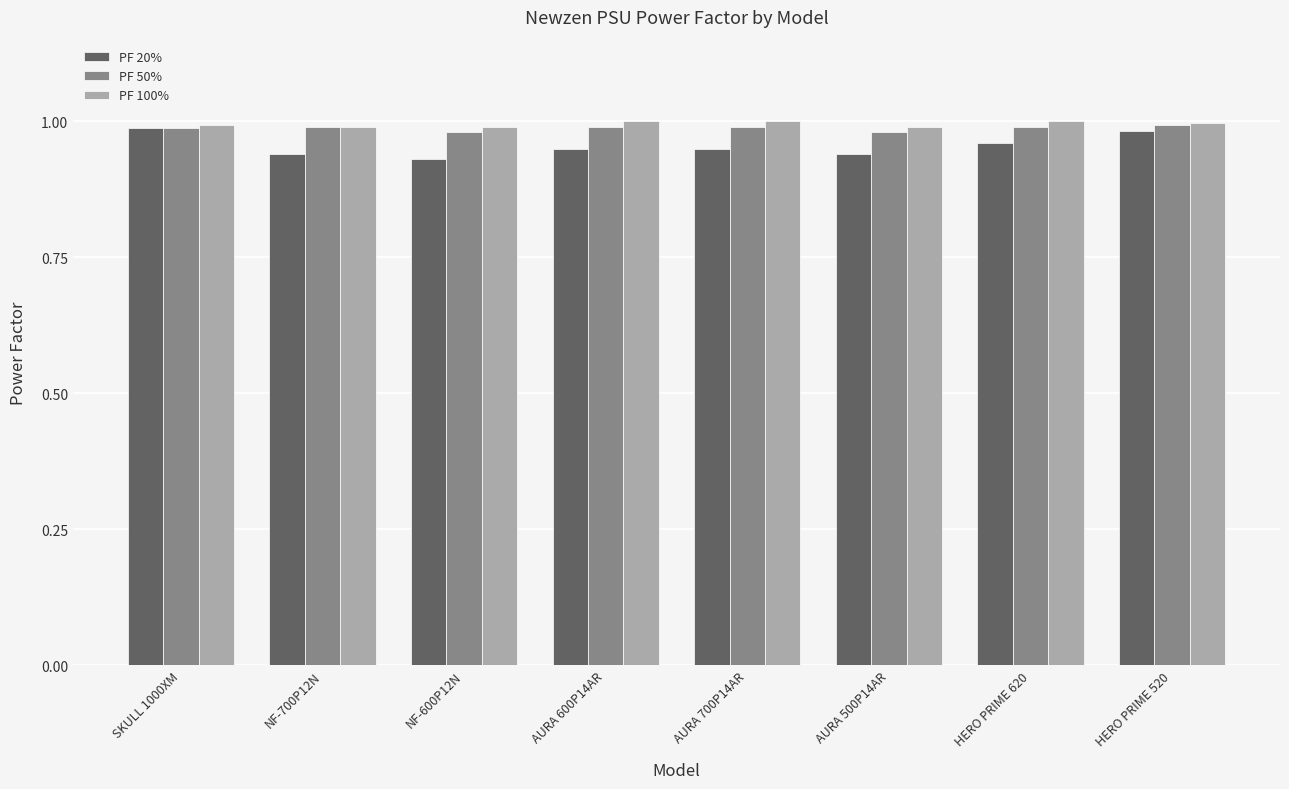

What is the total value across all series at HERO PRIME 520?

3.0